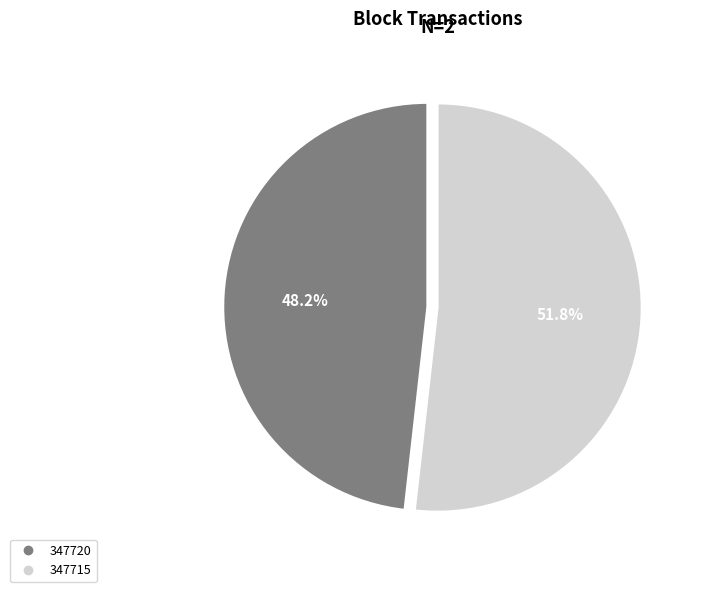

Is there a majority slice in this chart?

Yes